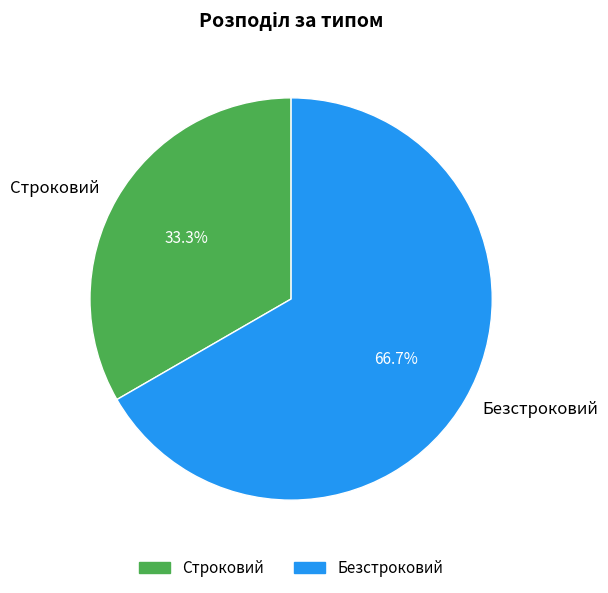

Count the number of slices in the pie.

2